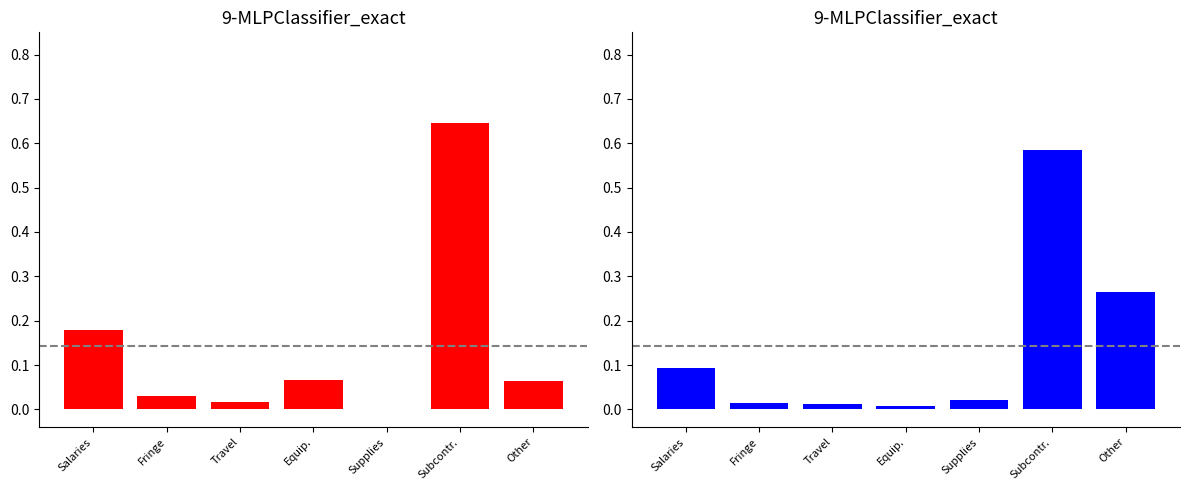

What is the value of the Total Funds Expended bar at the 7th from the left?

0.3